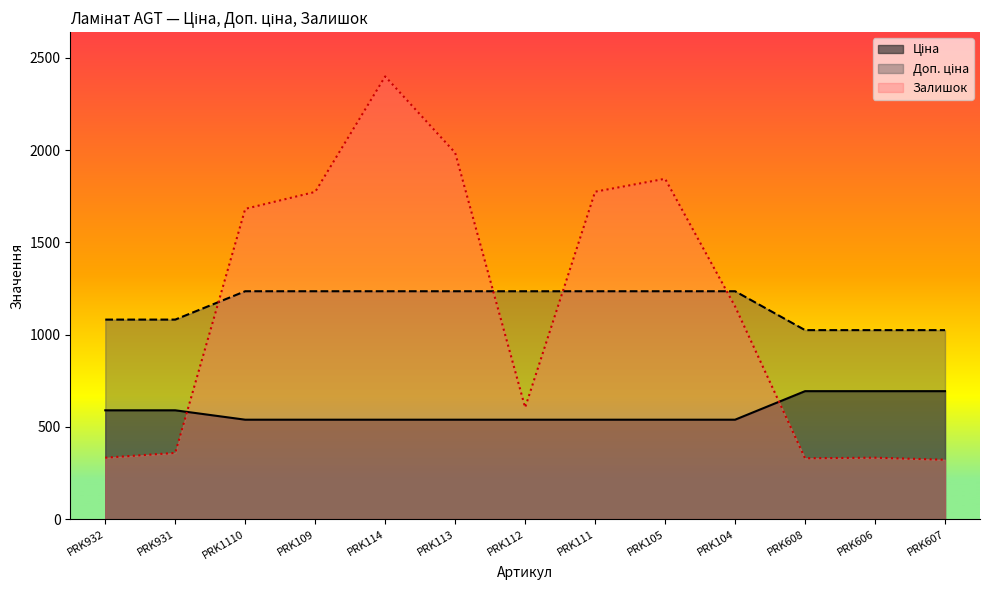

True or false: Доп. ціна and Ціна intersect in this chart.

False